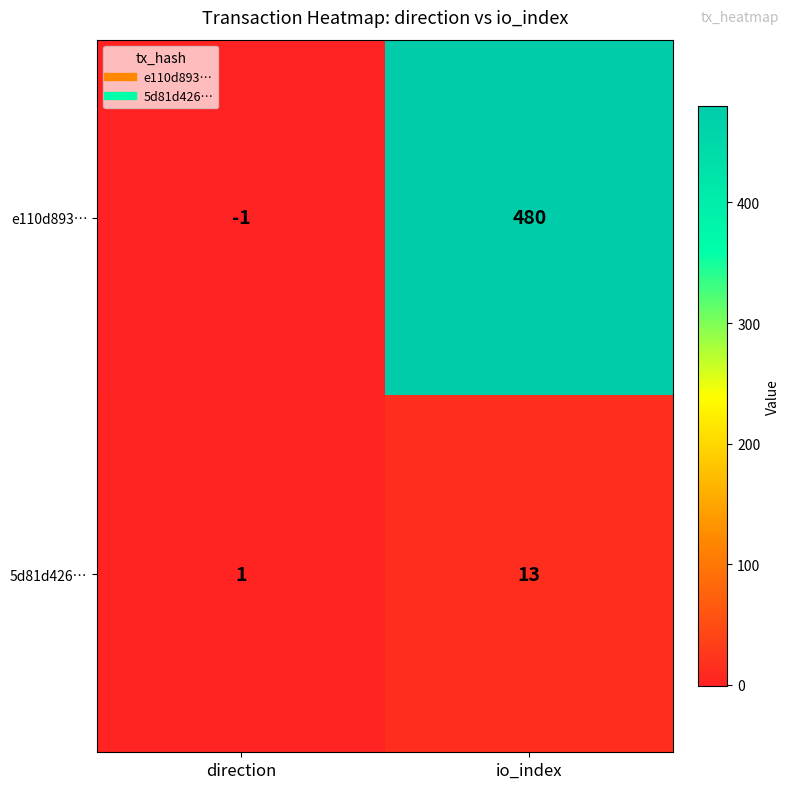

Reading left to right, transcribe all the data shown in this chart.

e110d893…: direction=-1	io_index=480
5d81d426…: direction=1	io_index=13